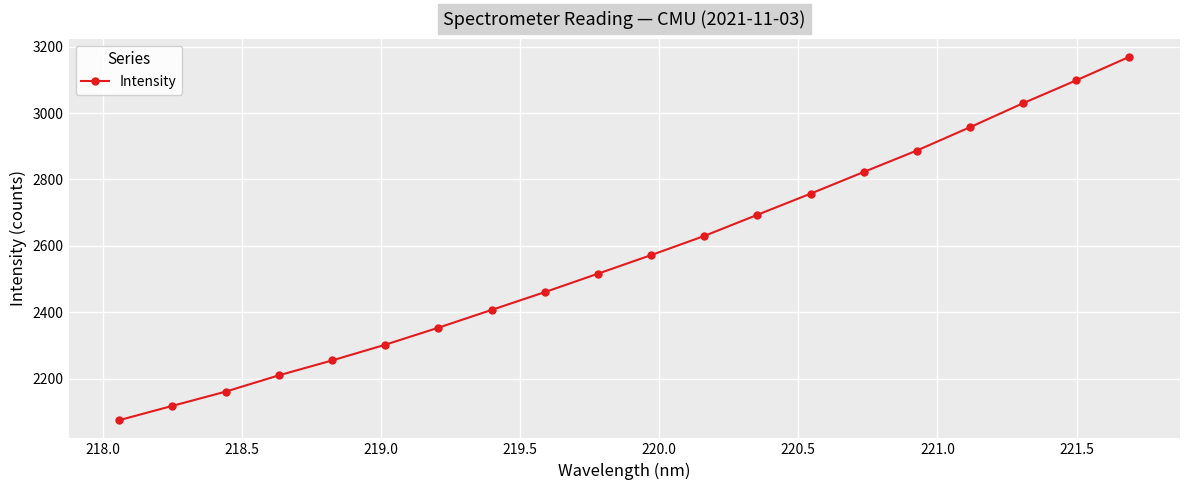

What is the value of the 11th point from the left?

2571.9